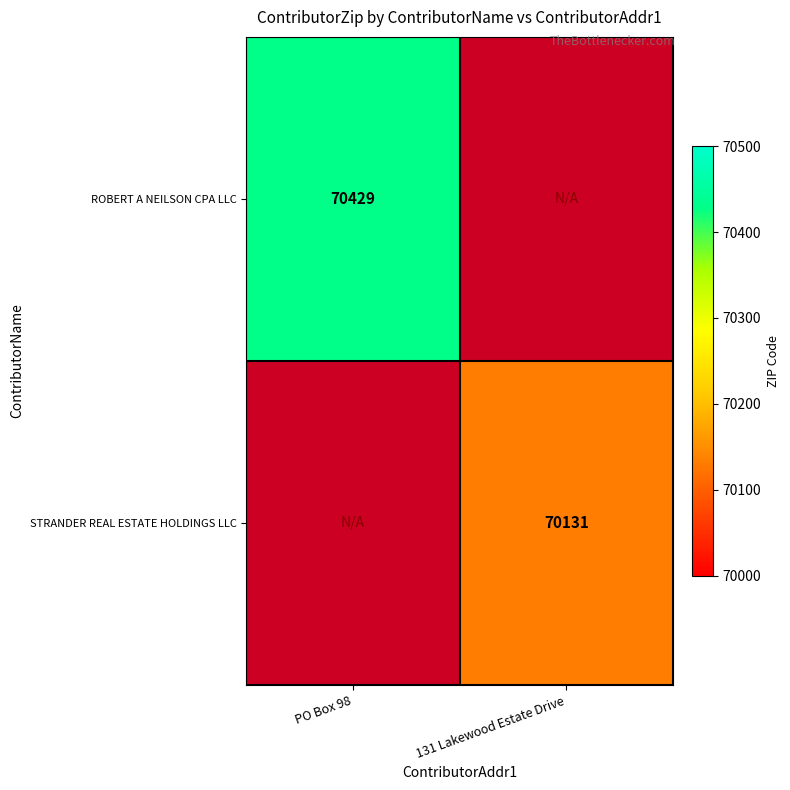

Is it true that STRANDER REAL ESTATE HOLDINGS LLC equals 19111 at 131 Lakewood Estate Drive?

False